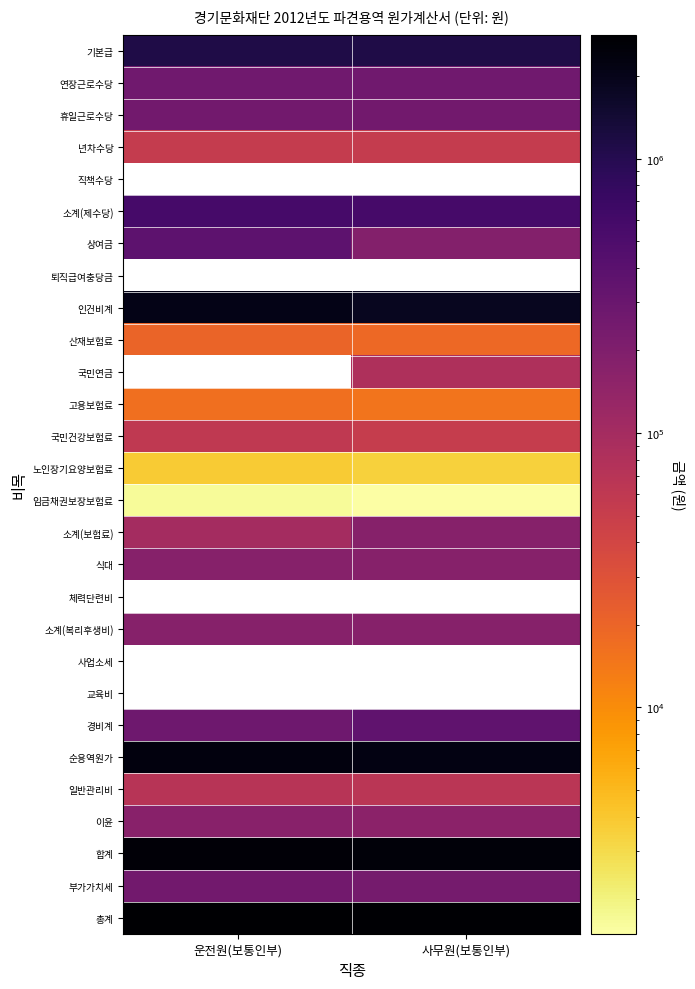

What is the spread (max minus min) of values at 운전원(보통인부)?

2828676.0